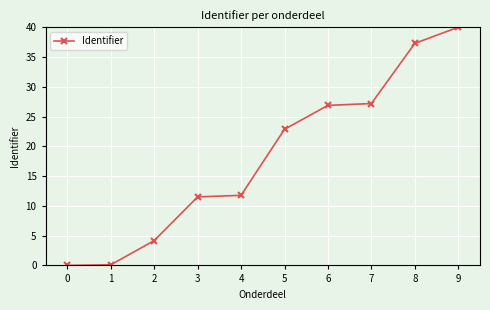

Which has a higher value, 9 or 4?

9